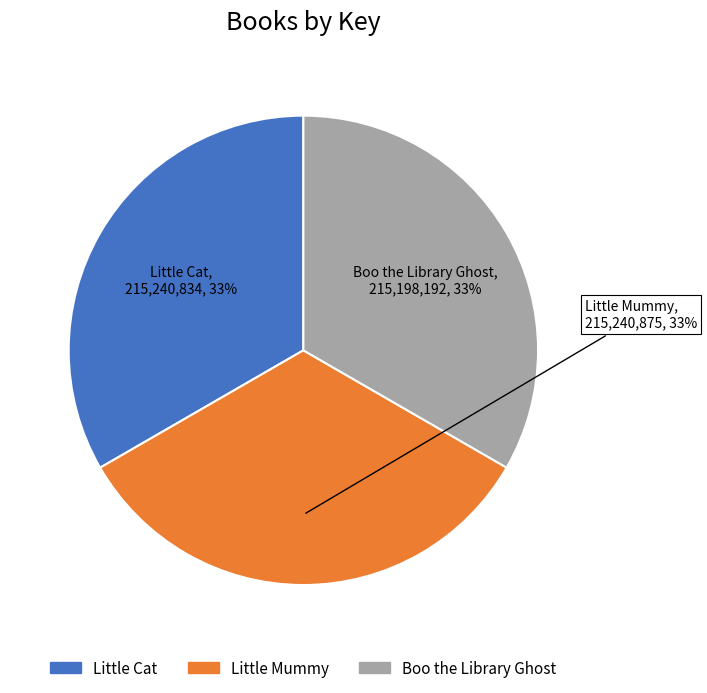

Do Boo the Library Ghost and Little Cat together represent more than half of the pie?

Yes